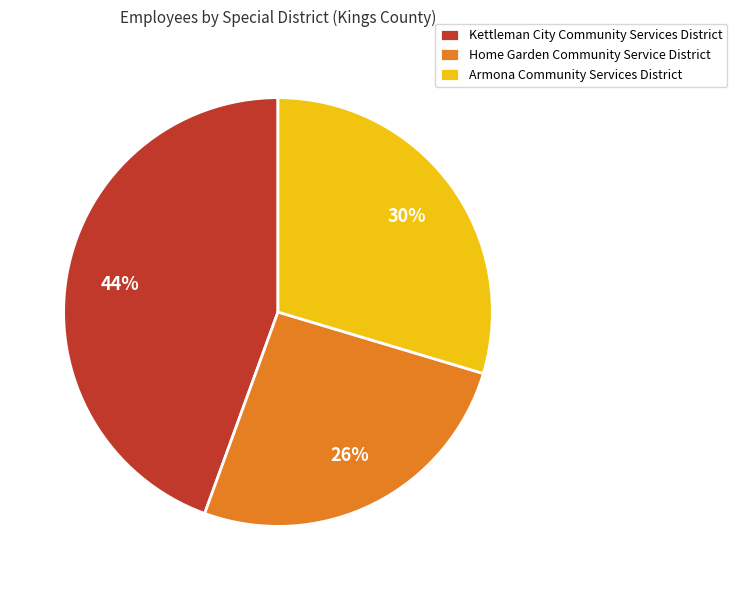

Is there any slice that represents more than half of the pie?

No